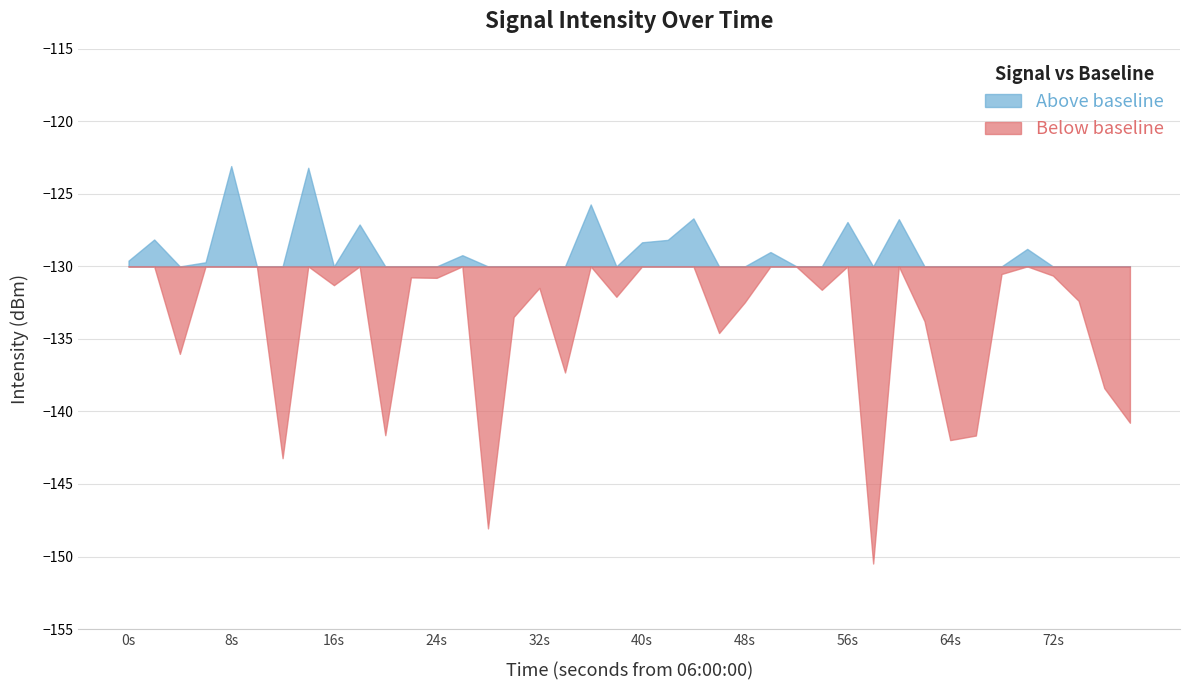

What is the sum of the values at 22 and 31?

-260.5